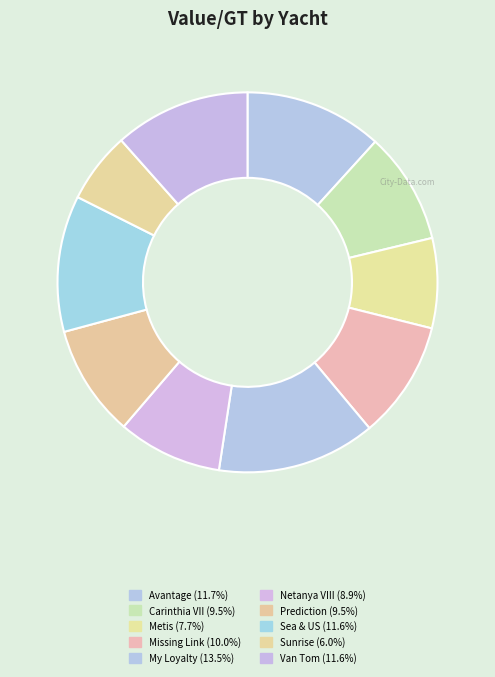

How many slices are in this pie chart?

10